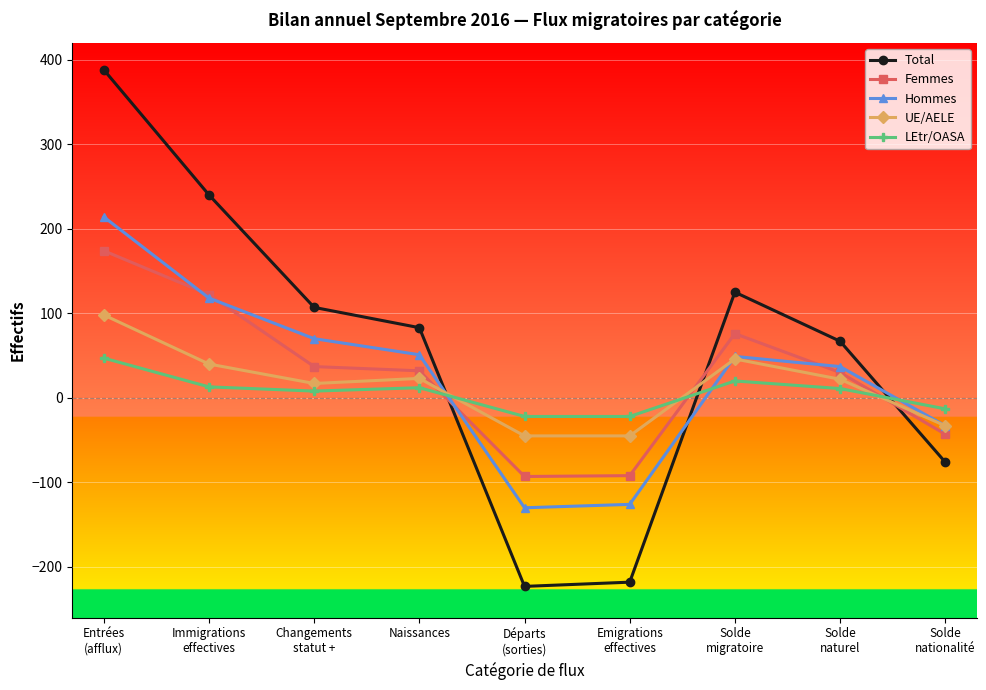

Count the number of data series in this chart.

5